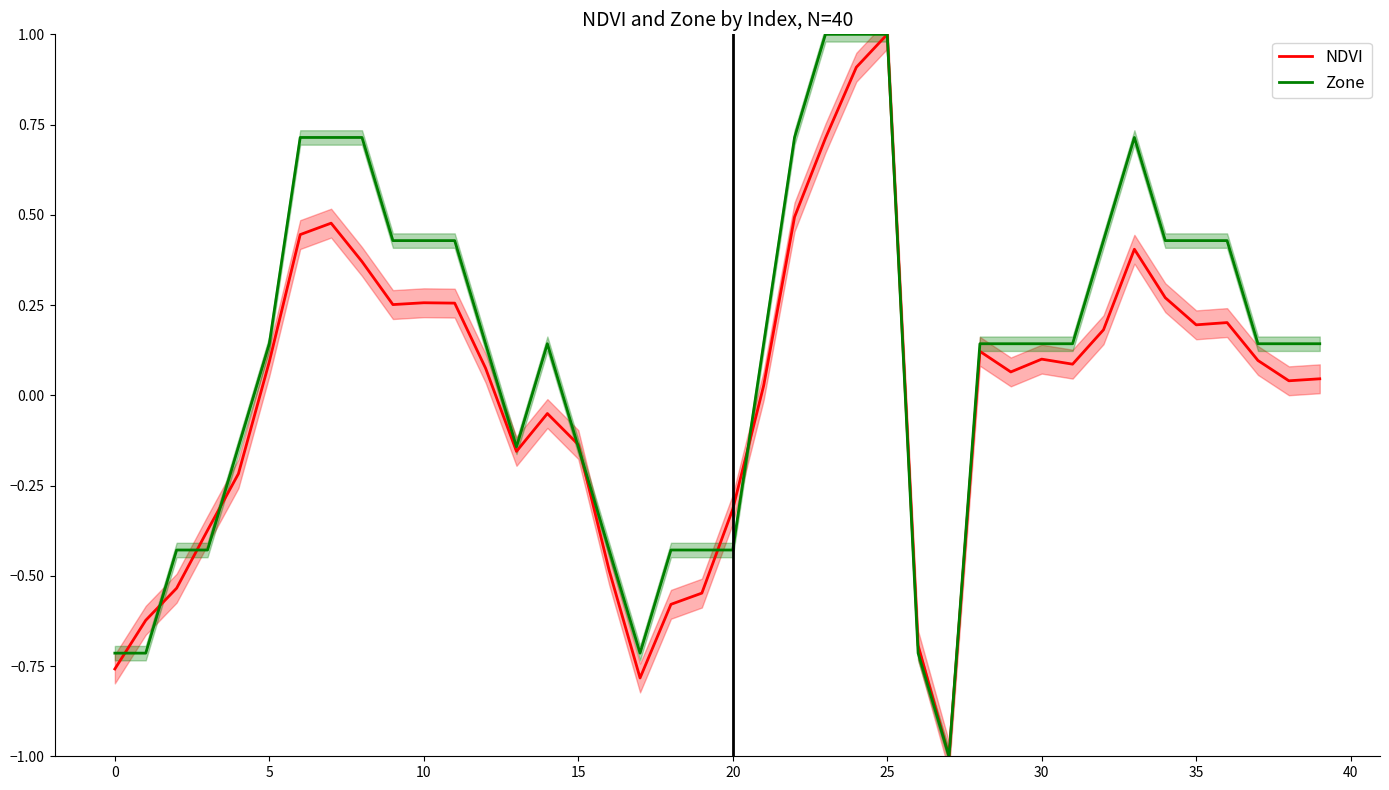

Which series has the largest range (max minus min)?

NDVI